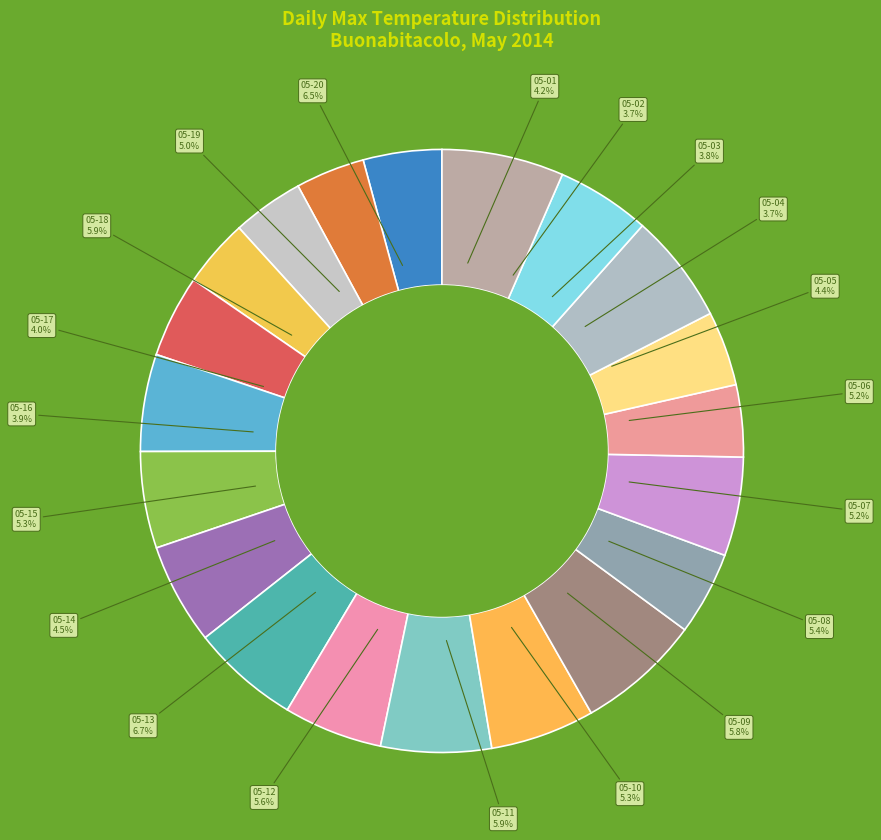

True or false: 2014-05-14 accounts for 1% of the total.

False